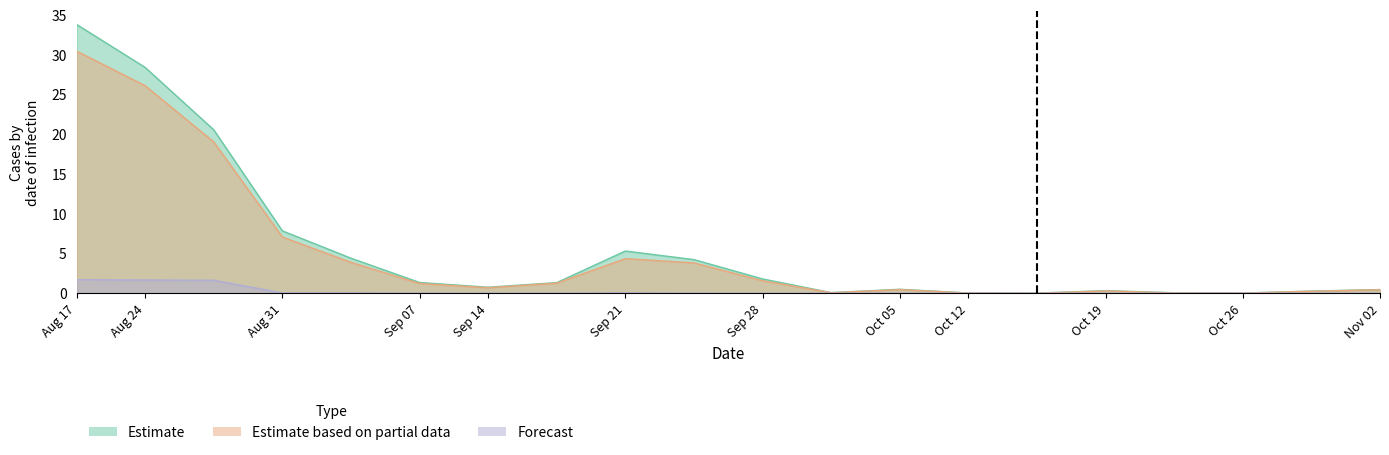

What is the maximum value shown in the chart?

33.8